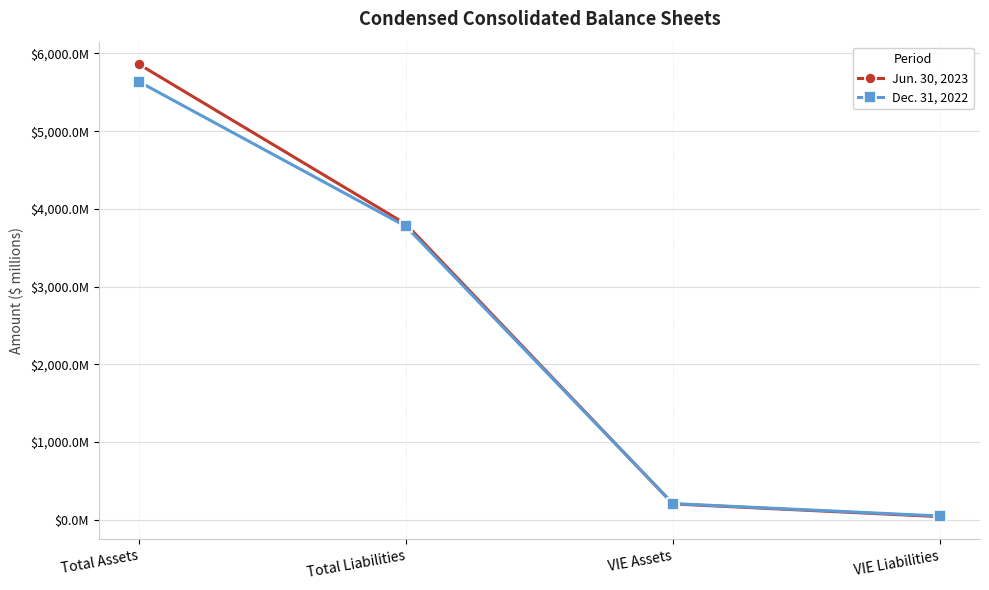

Reading left to right, extract all data points from this chart.

Jun. 30, 2023: Total Assets=5860.9	Total Liabilities=3803.9	VIE Assets=203.6	VIE Liabilities=40.0
Dec. 31, 2022: Total Assets=5636.5	Total Liabilities=3774.6	VIE Assets=207.8	VIE Liabilities=47.9